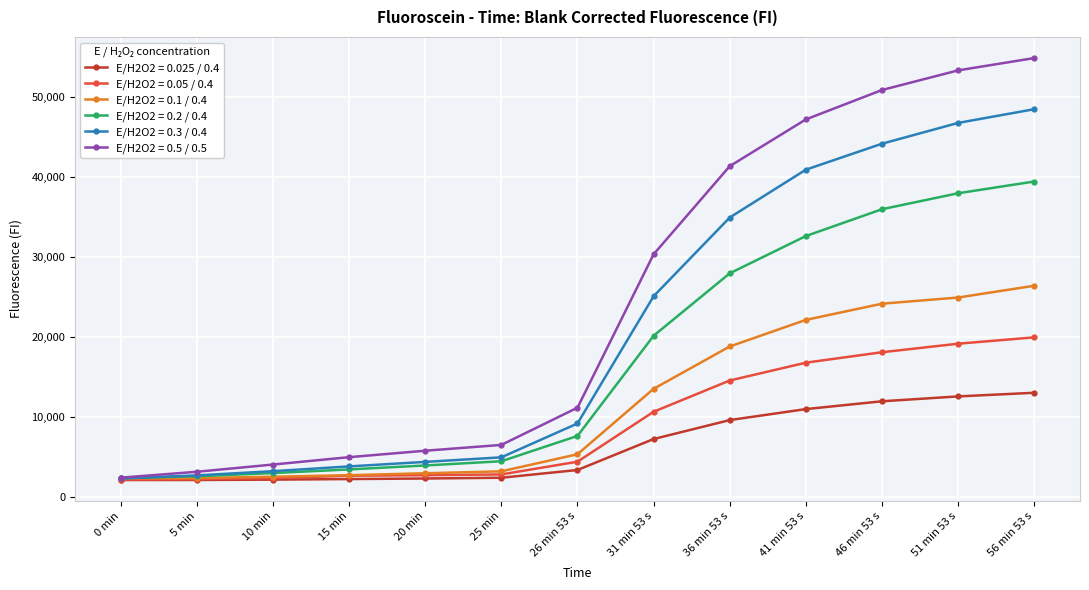

What is the maximum value shown in the chart?

54837